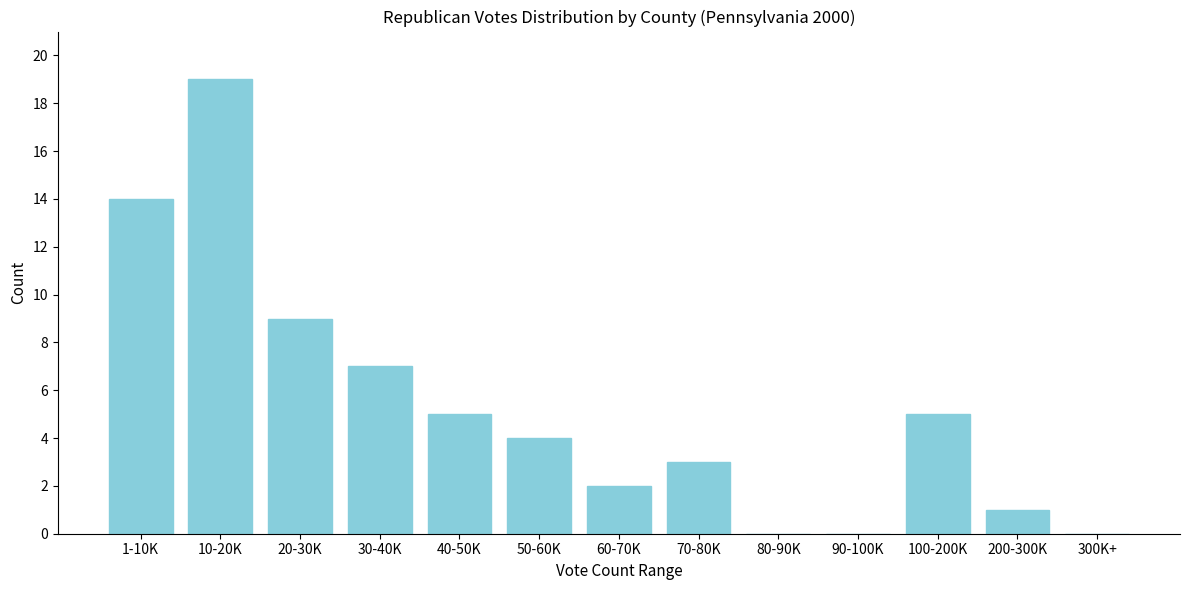

Reading right to left, transcribe all the data shown in this chart.

300K+=0	200-300K=1	100-200K=5	90-100K=0	80-90K=0	70-80K=3	60-70K=2	50-60K=4	40-50K=5	30-40K=7	20-30K=9	10-20K=19	1-10K=14